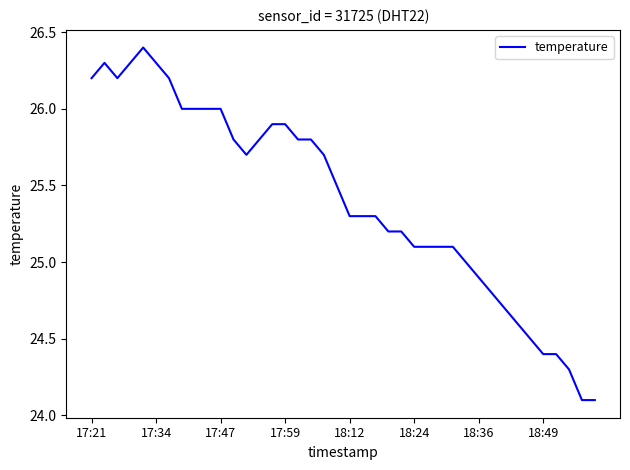

What is the greatest value displayed?

26.4